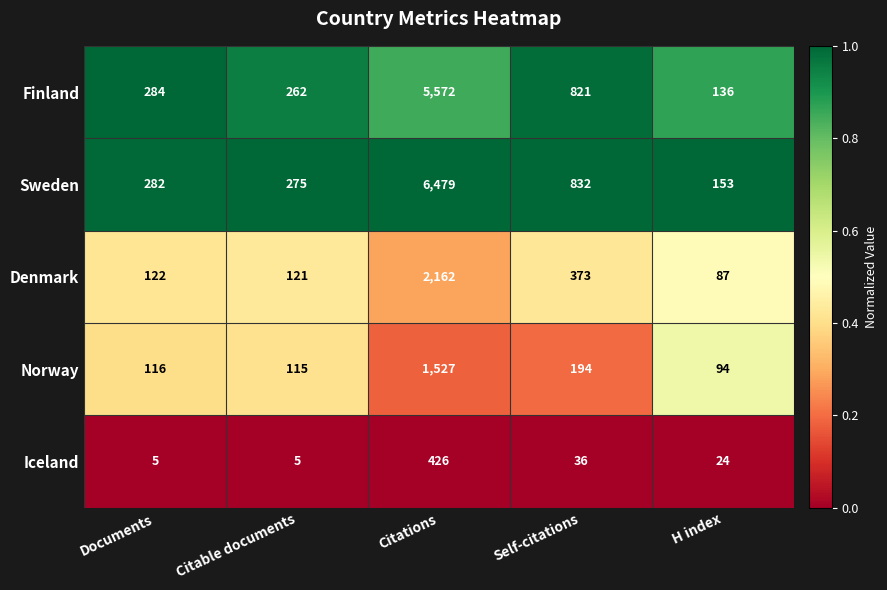

List the series in order of their peak value, lowest first.

Iceland, Norway, Denmark, Finland, Sweden